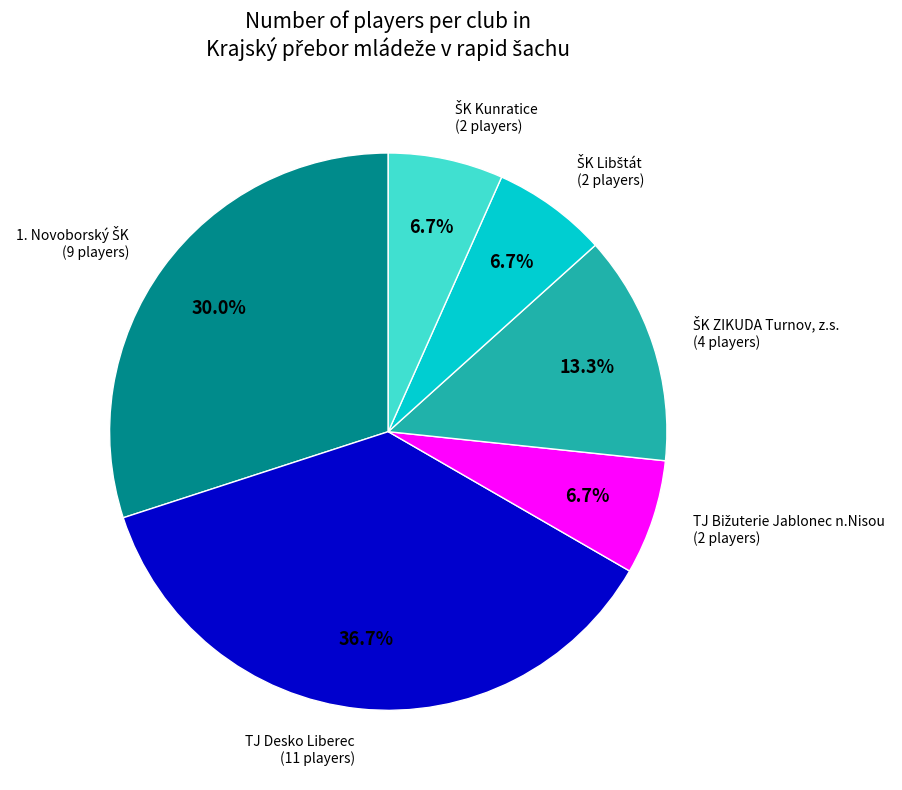

How much of the chart is everything except TJ Desko Liberec?

63.3%